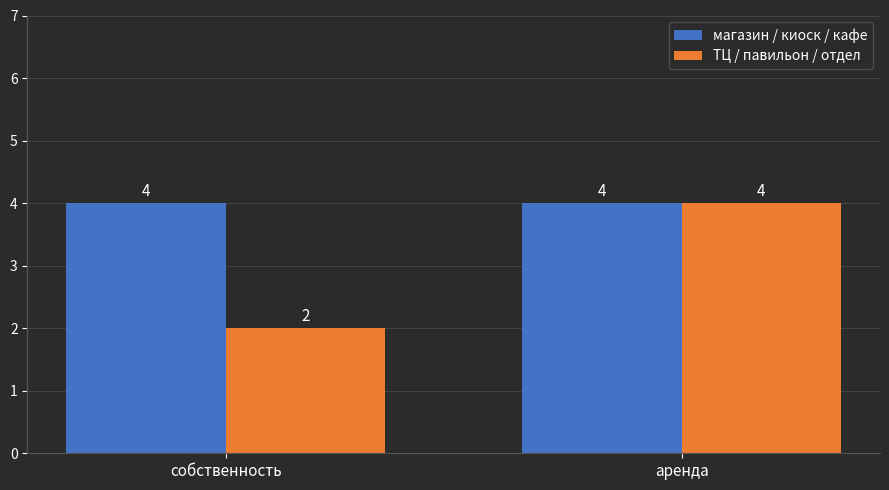

True or false: ТЦ / павильон / отдел has a value of 3 at аренда.

False